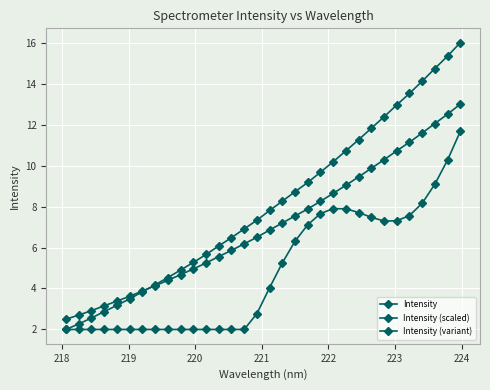

How many lines are shown in the chart?

3